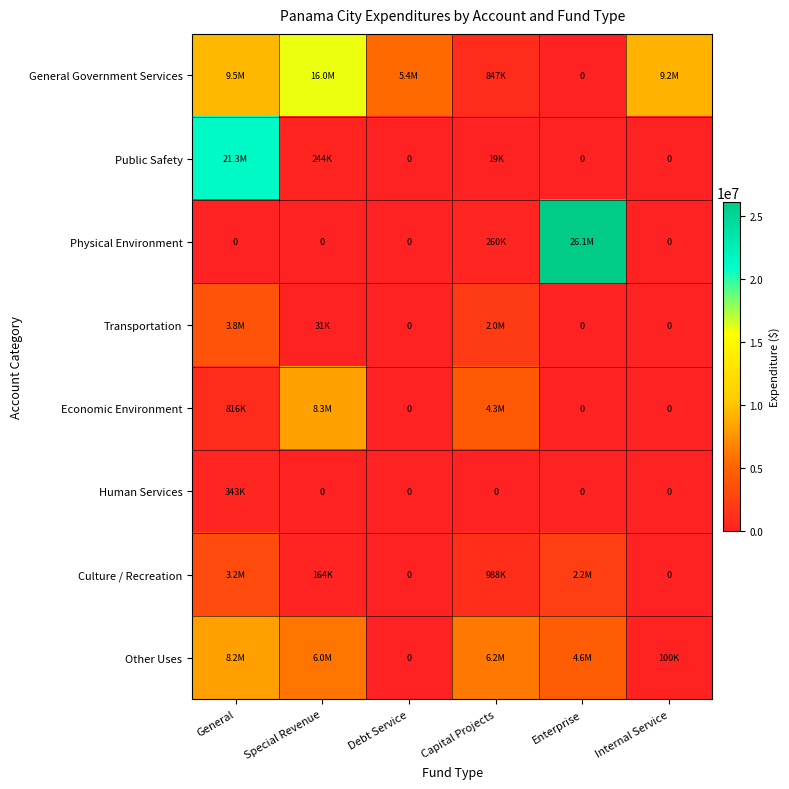

Between Capital Projects and Special Revenue, which is larger?

Special Revenue